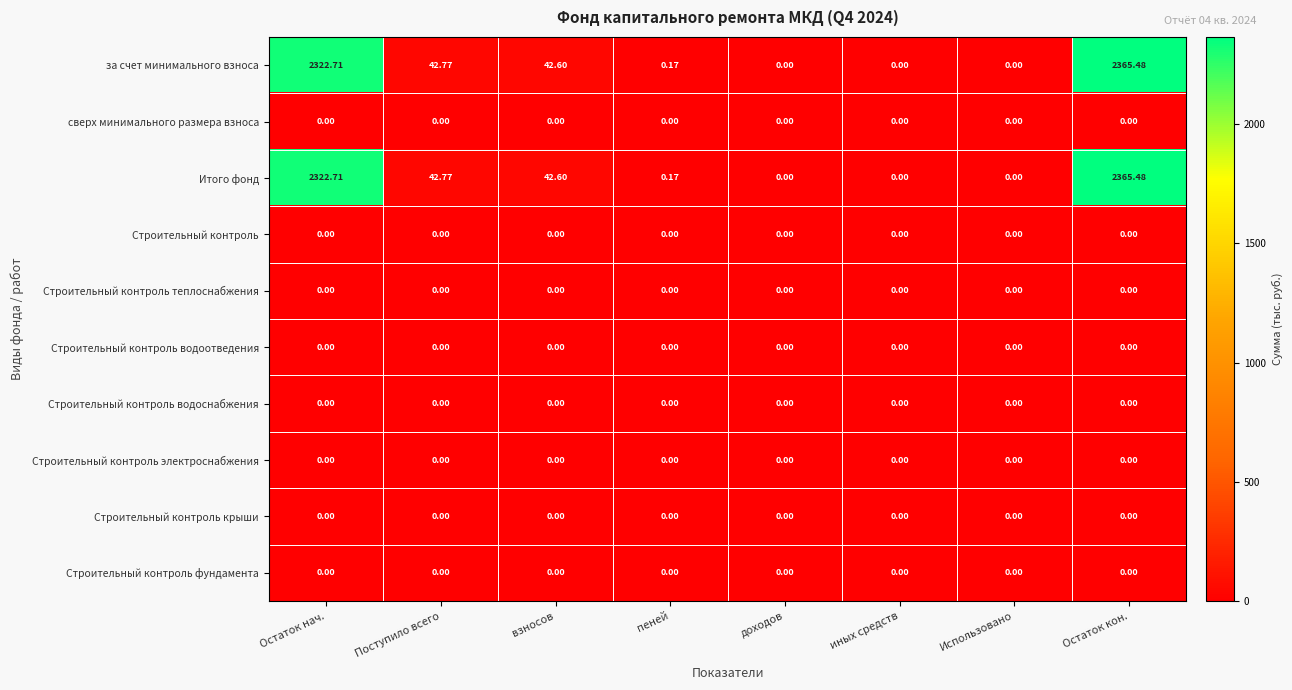

Where is за счет минимального взноса nearest to the value 1182?

Поступило всего